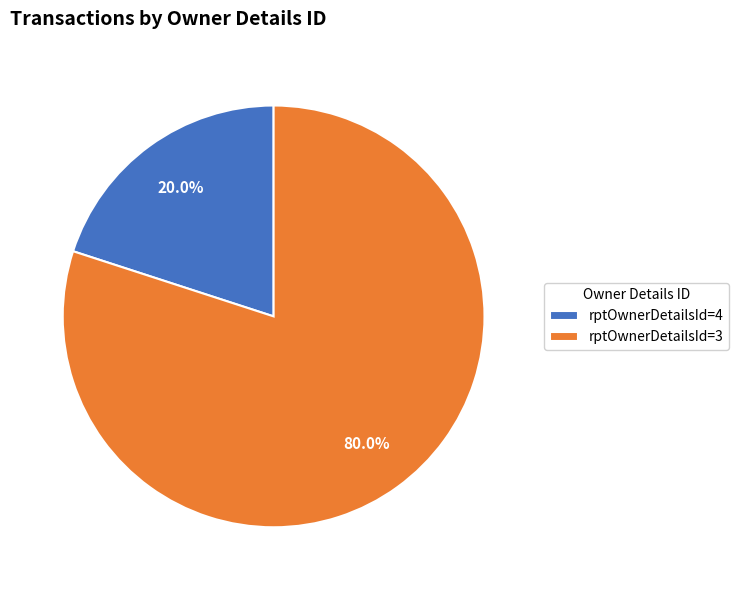

To the nearest percent, what is the combined percentage of rptOwnerDetailsId=3 and rptOwnerDetailsId=4?

100%